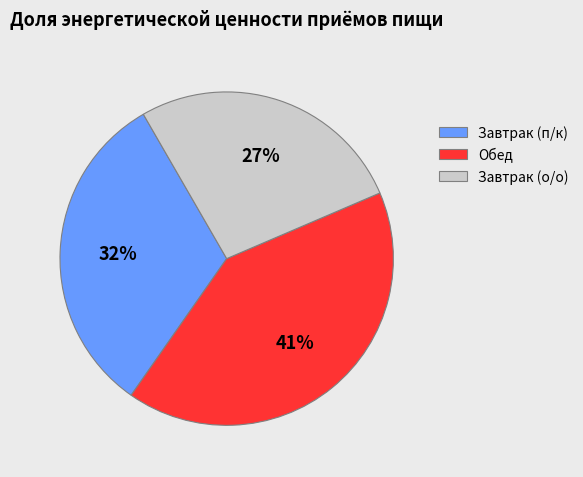

To the nearest percent, what percentage of the pie is Завтрак (о/о)?

27%